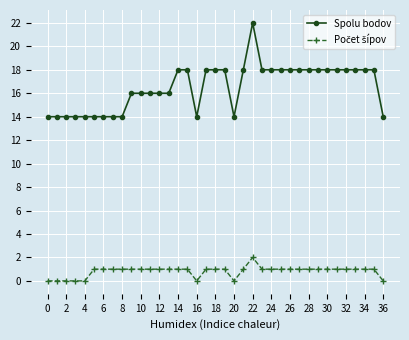

What is the greatest value displayed?

22